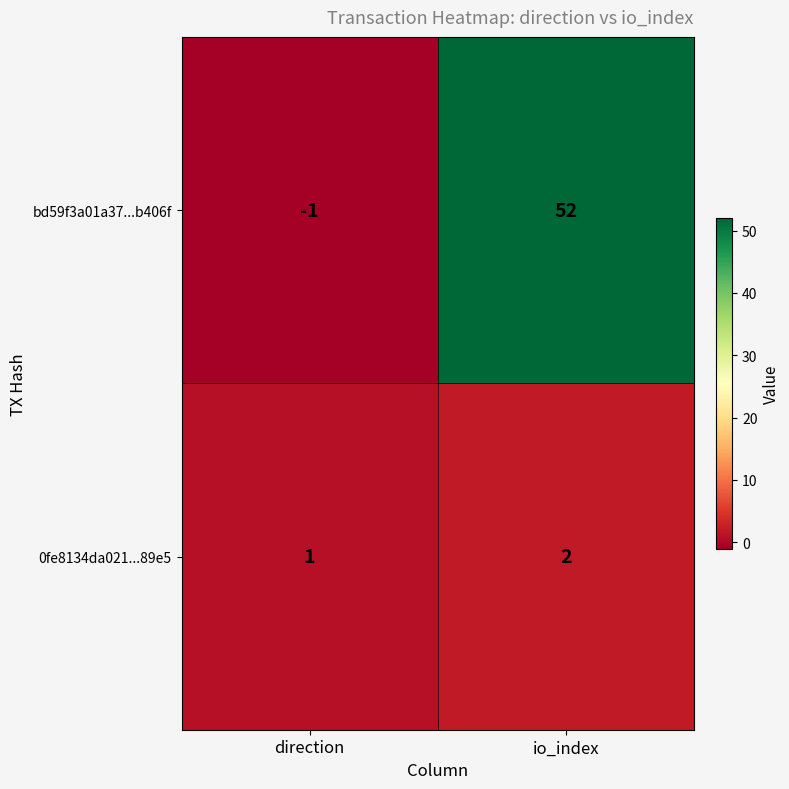

List the series in order of their overall mean, lowest first.

0fe8134da021...89e5, bd59f3a01a37...b406f